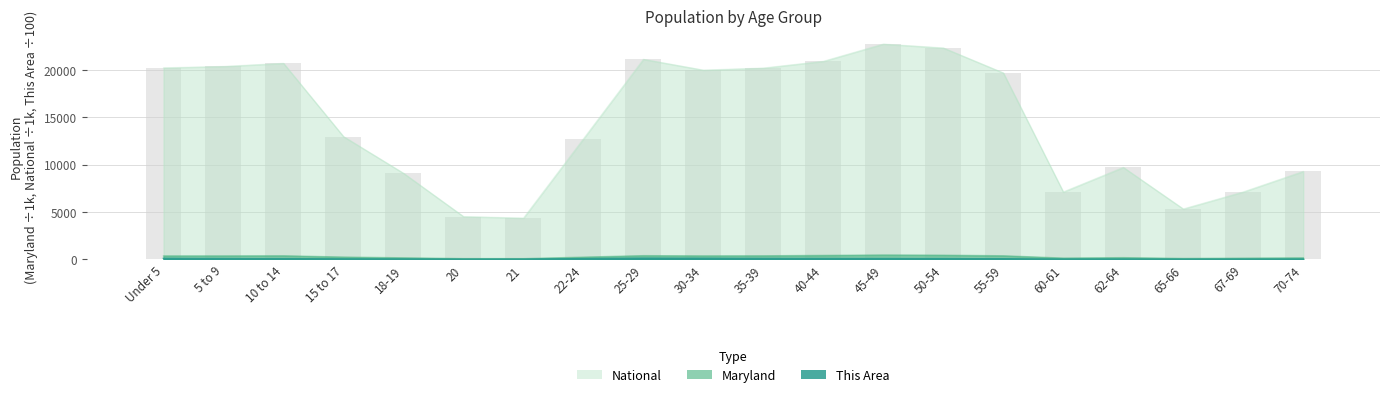

How many values in the This Area series are below 63?

10